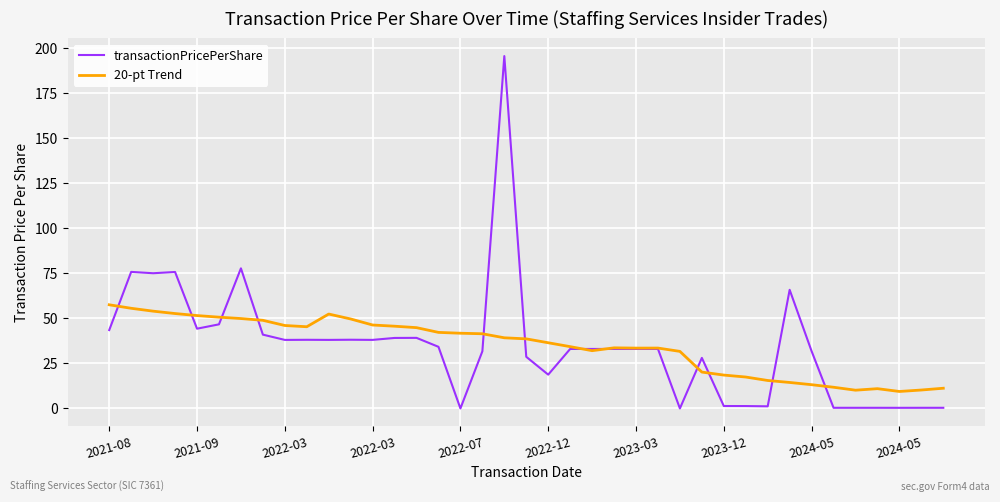

List the series in order of their peak value, highest first.

transactionPricePerShare, 20-pt Trend